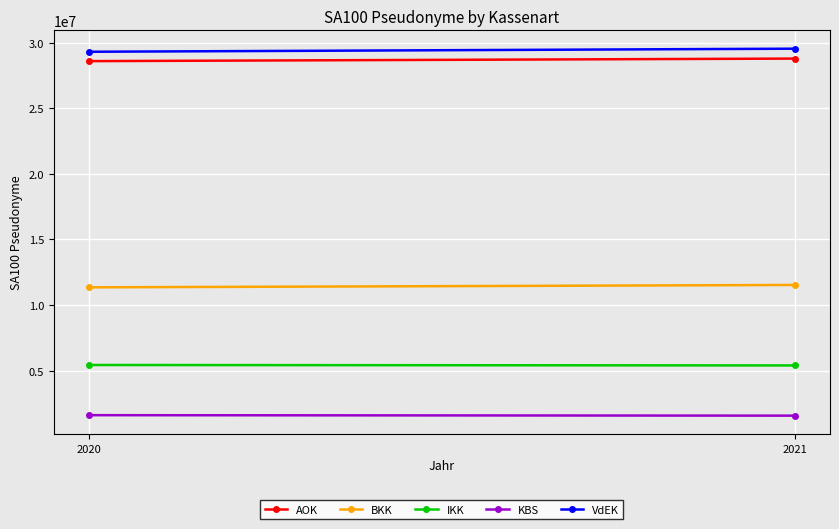

Reading left to right, what are all the values shown in this chart?

AOK: 2020=28606551	2021=28800672
BKK: 2020=11347026	2021=11529509
IKK: 2020=5423383	2021=5388790
KBS: 2020=1595226	2021=1557822
VdEK: 2020=29321729	2021=29555806